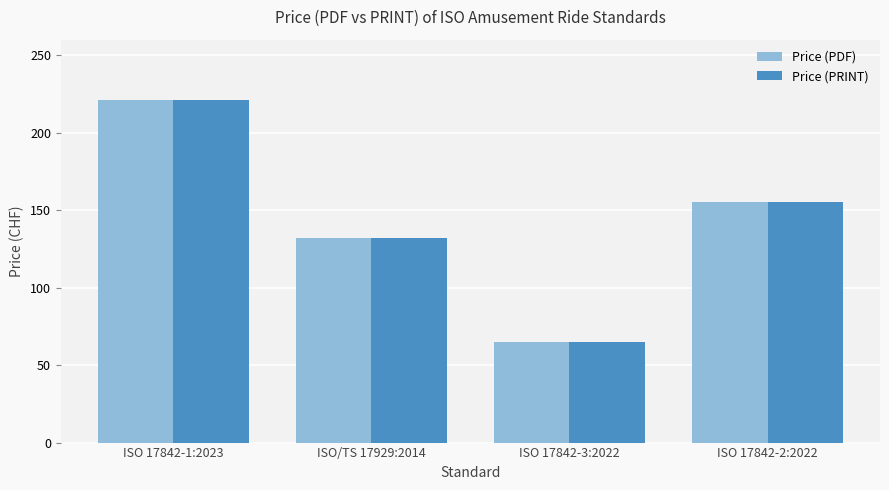

What is the difference between the maximum and minimum values in the Price (PRINT) series?

156